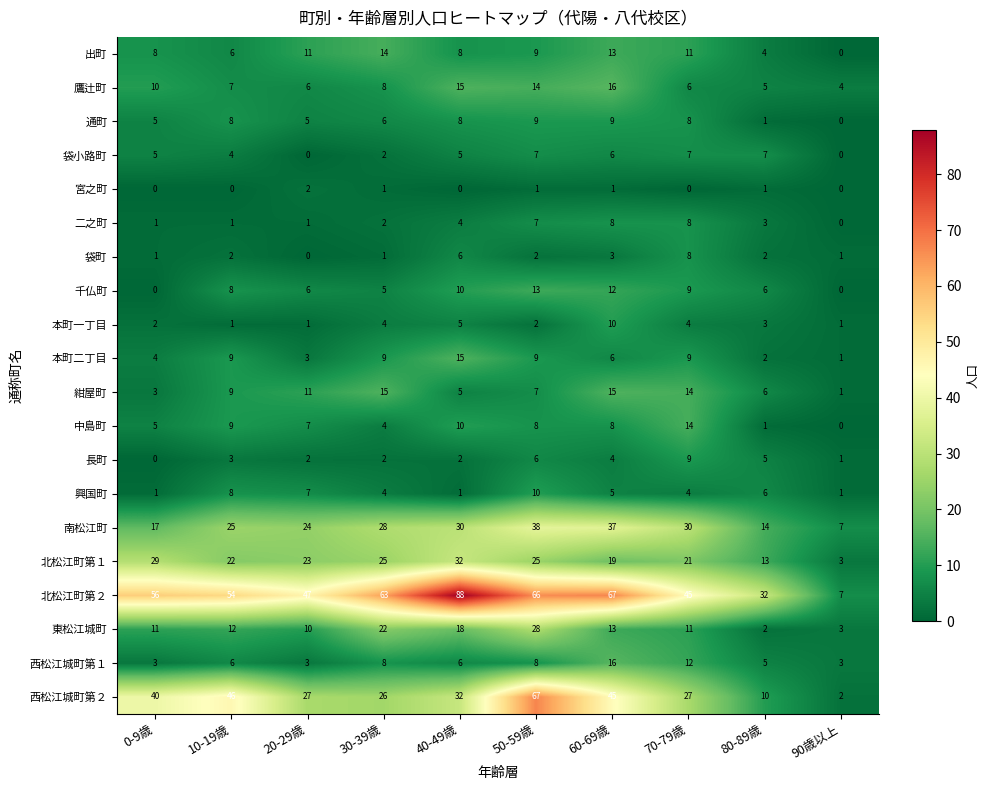

Which series has the largest total across all categories?

北松江町第２